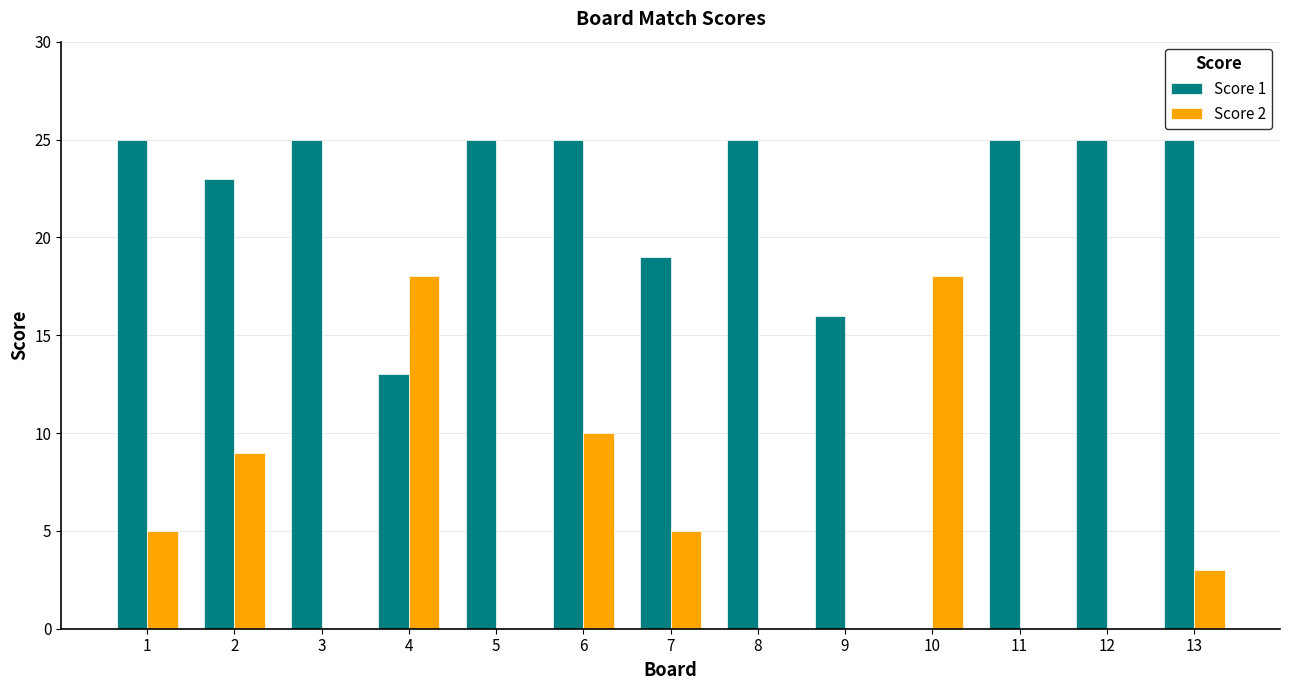

Which series changed the most between 2 and 8?

Score 2